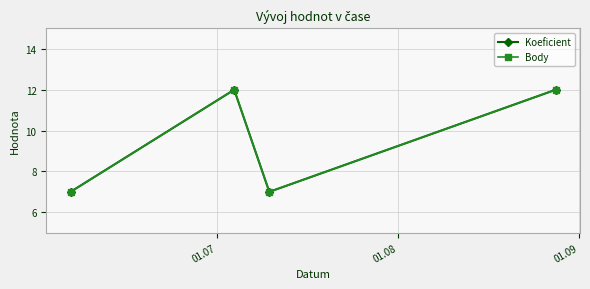

Does the chart have visible grid lines?

Yes